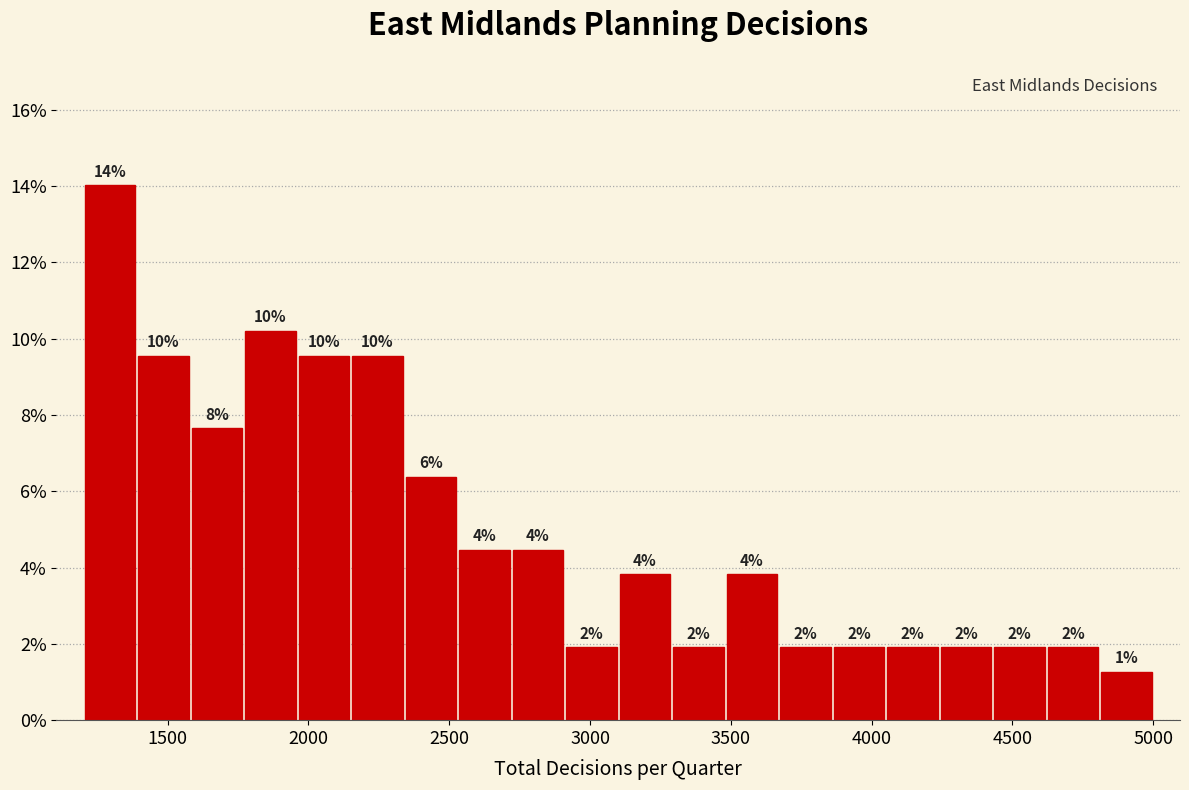

Around what value on the x-axis is the tallest bar? Give the approximate position of its centre, as read against the axis.

1300